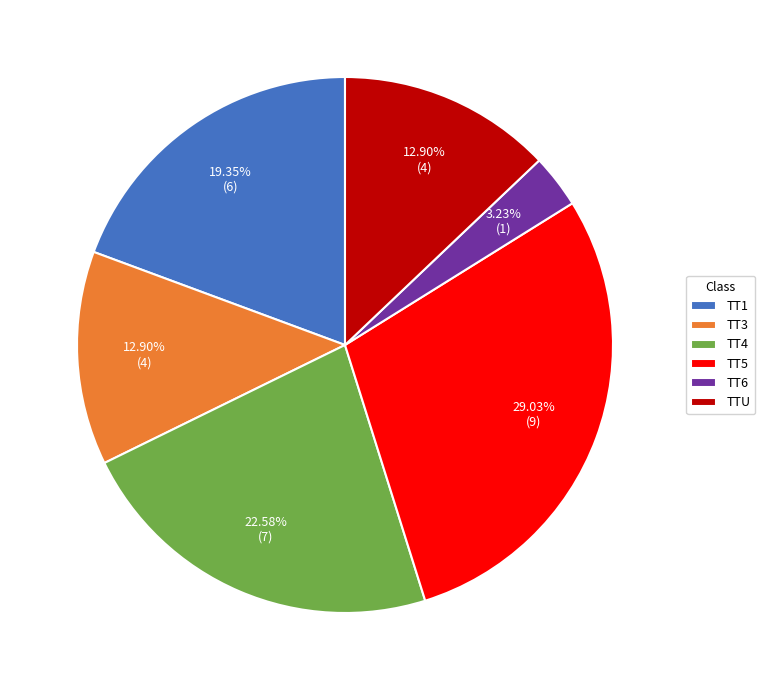

Count the number of slices in the pie.

6